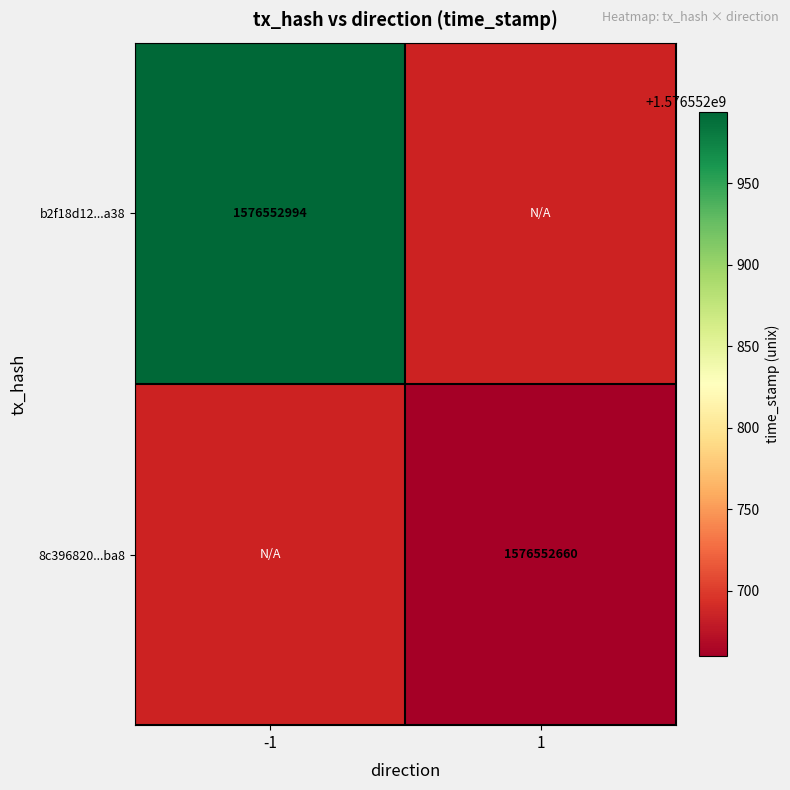

At which label is b2f18d125237b93c4096930dd10a59f9fc22a38 closest to 788276497?

-1